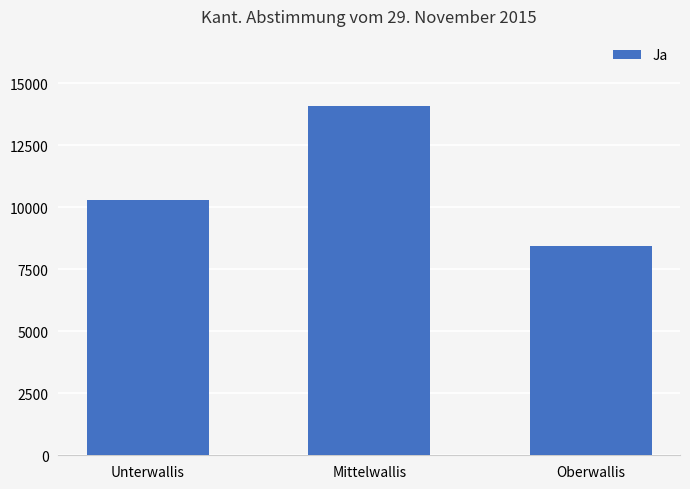

What is the ratio of the value at Unterwallis to the value at Mittelwallis?

0.7